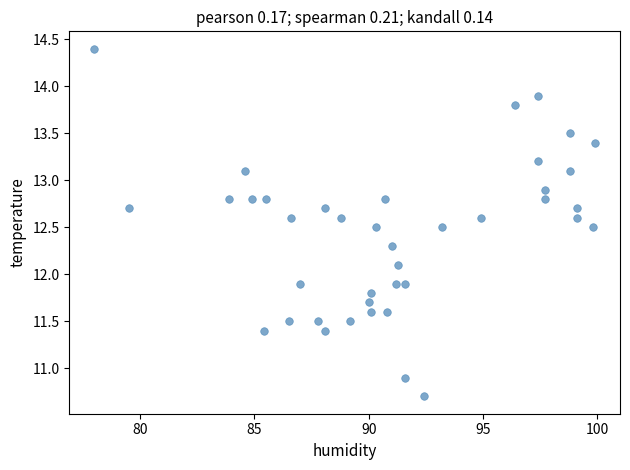

What is the range of X values (max minus min)?

21.9